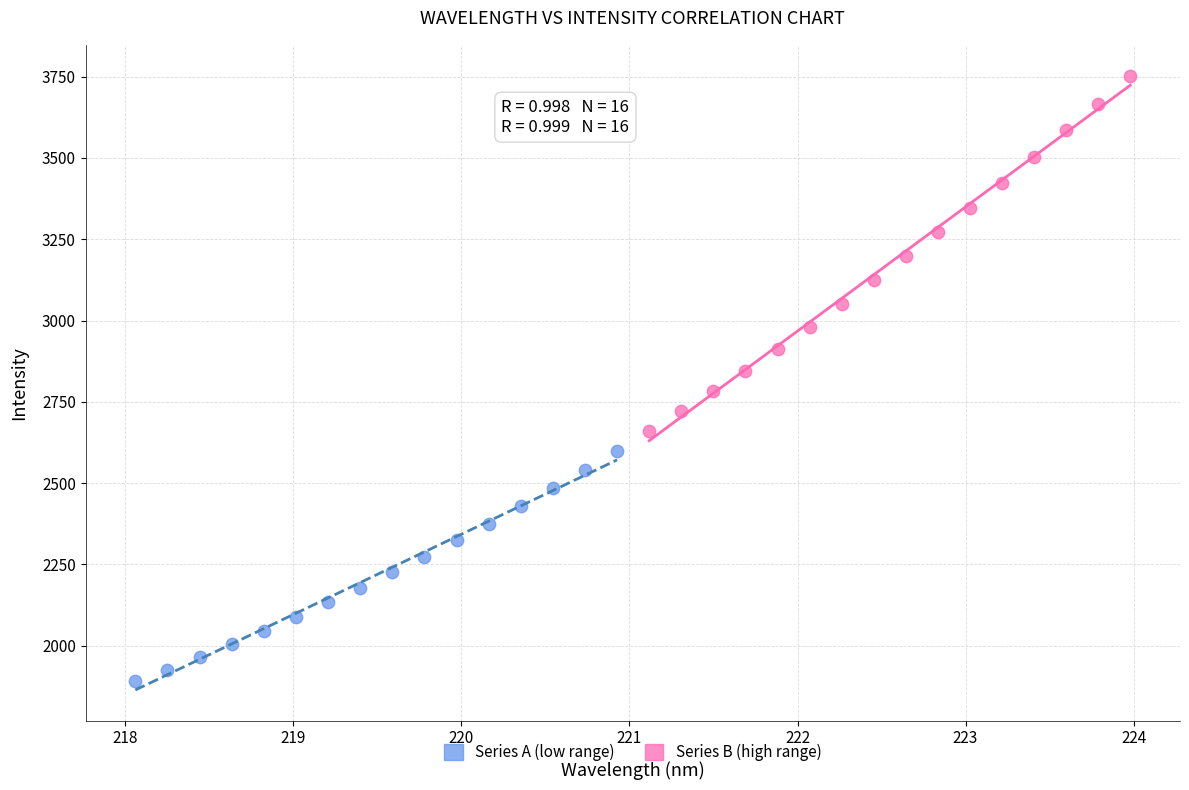

Which series has the widest spread of Y values?

Series B (high range)